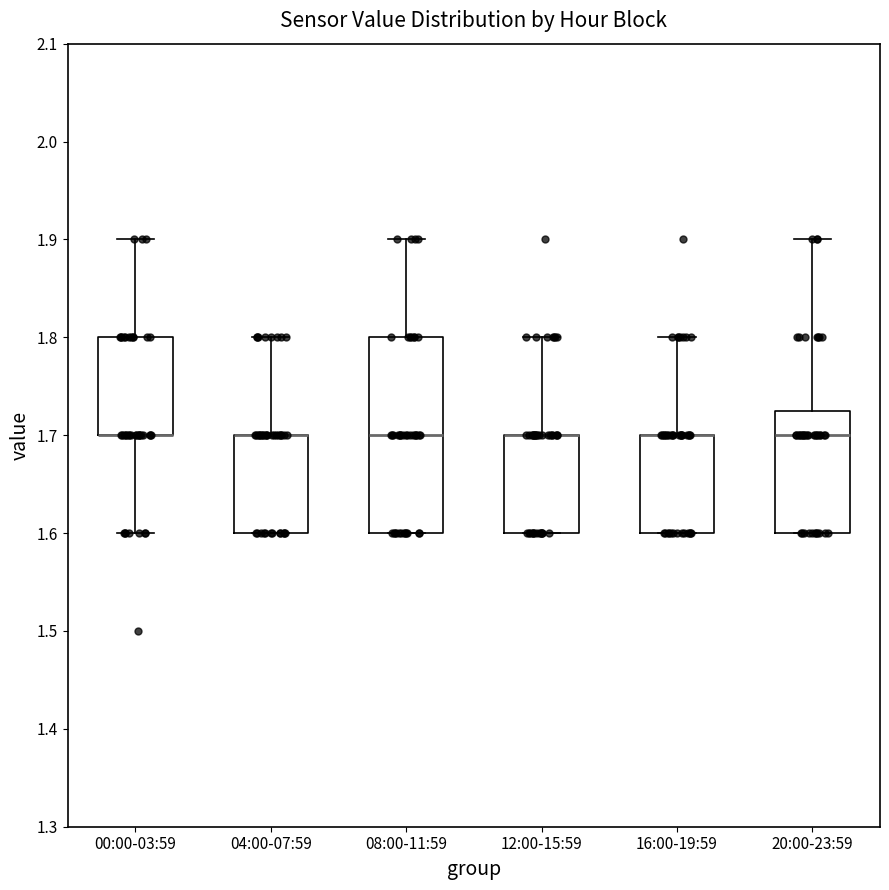

Reading left to right, read every box against the y-axis: the position of its median line, the range the box covers, and the ends of its whiskers. The values are not printed on the chart, so give them approximately, as read against the axis.

00:00-03:59: median 1.70 (drawn on the box's lower edge), box 1.70 to 1.80, whiskers 1.60 to 1.90
04:00-07:59: median 1.70 (drawn on the box's upper edge), box 1.60 to 1.70, whiskers 1.60 to 1.80
08:00-11:59: median 1.70, box 1.60 to 1.80, whiskers 1.60 to 1.90
12:00-15:59: median 1.70 (drawn on the box's upper edge), box 1.60 to 1.70, whiskers 1.60 to 1.80
16:00-19:59: median 1.70 (drawn on the box's upper edge), box 1.60 to 1.70, whiskers 1.60 to 1.80
20:00-23:59: median 1.70, box 1.60 to 1.73, whiskers 1.60 to 1.90